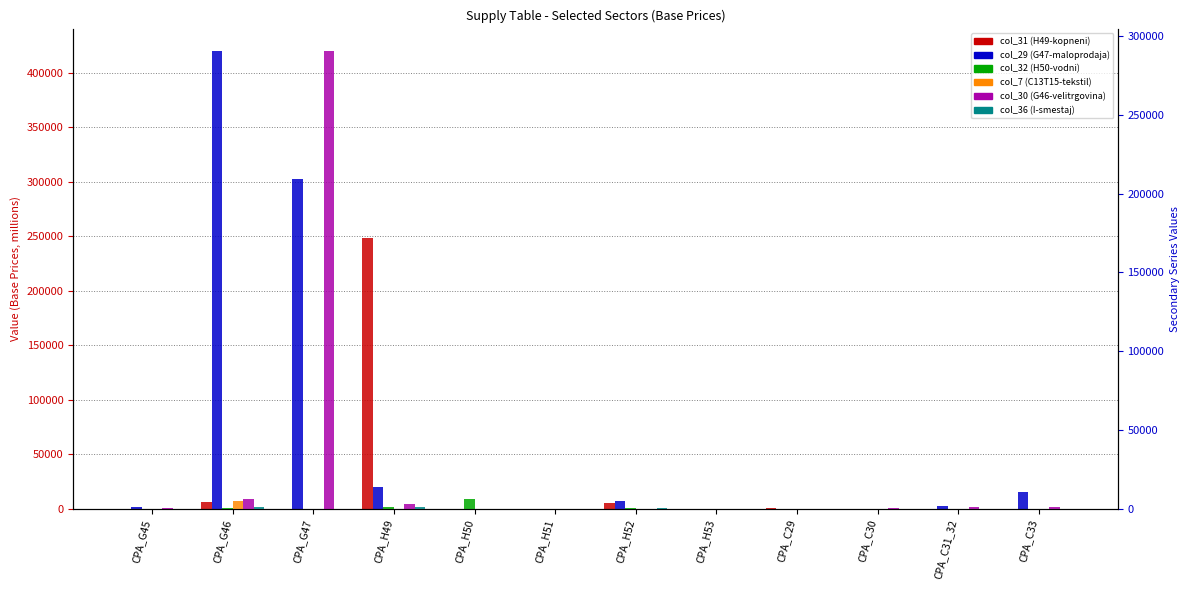

What is the value of the col_32 (H50-vodni) bar at the 4th from the left?

837